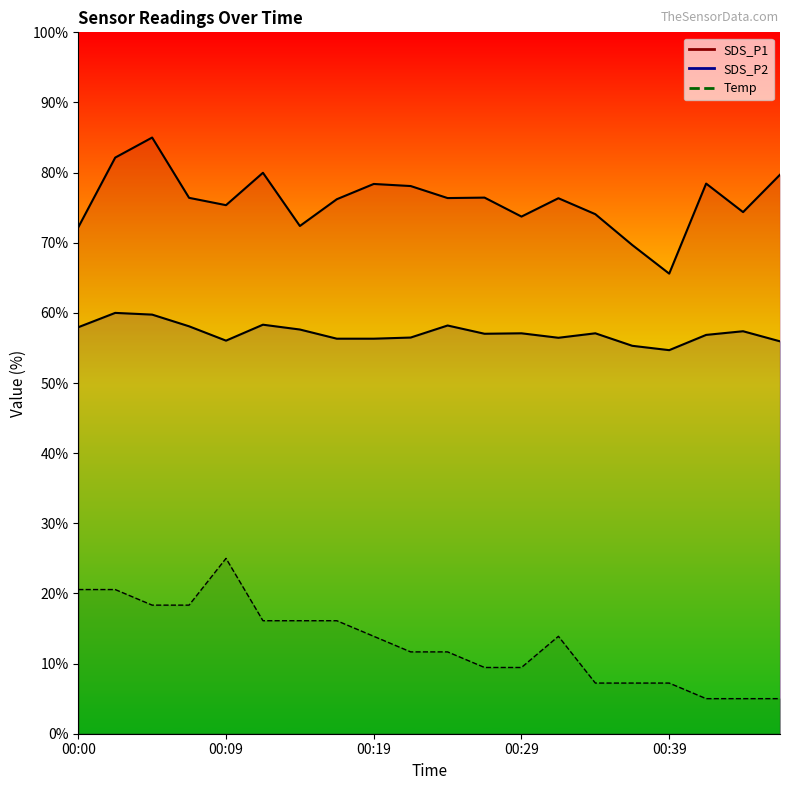

Which series changed the most between 00:22 and 00:29?

SDS_P1